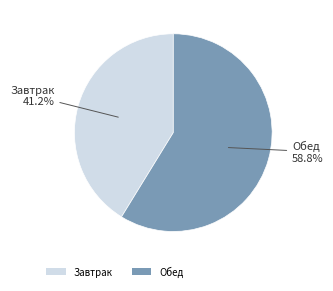

What is the smallest slice in the pie chart?

Завтрак